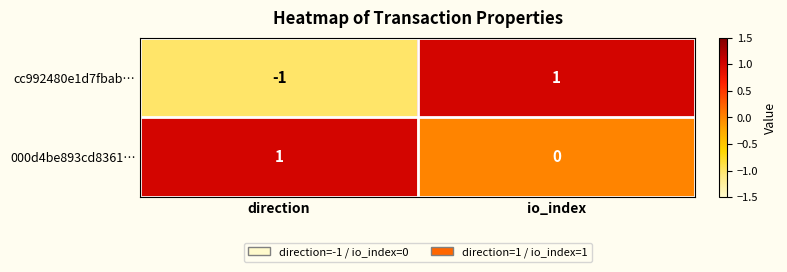

At how many categories does at least one series exceed 0?

2